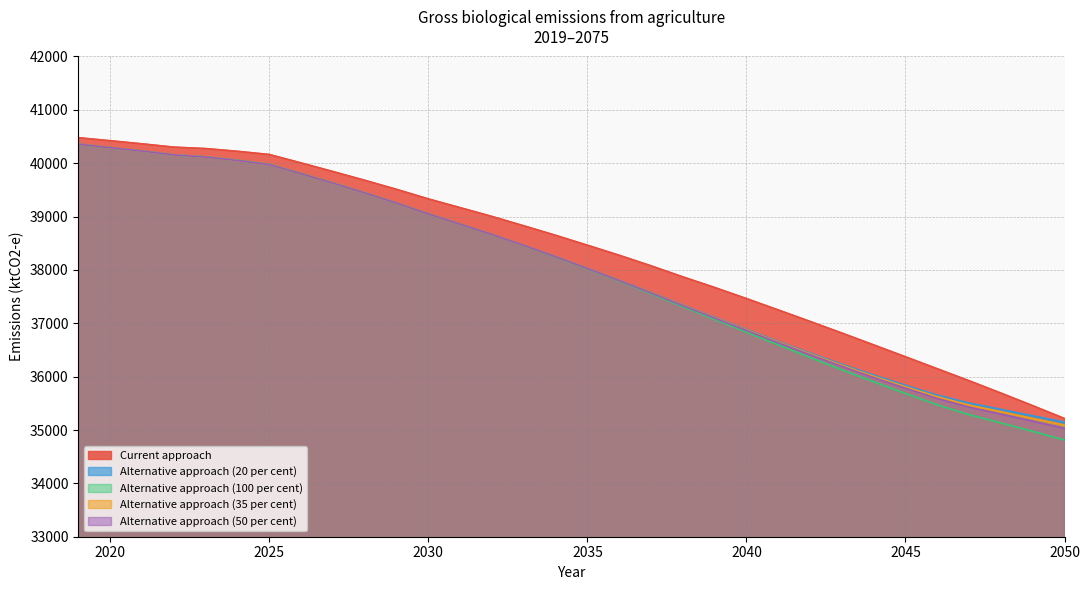

At which label does Alternative approach (50 per cent) first exceed 38247?

2019